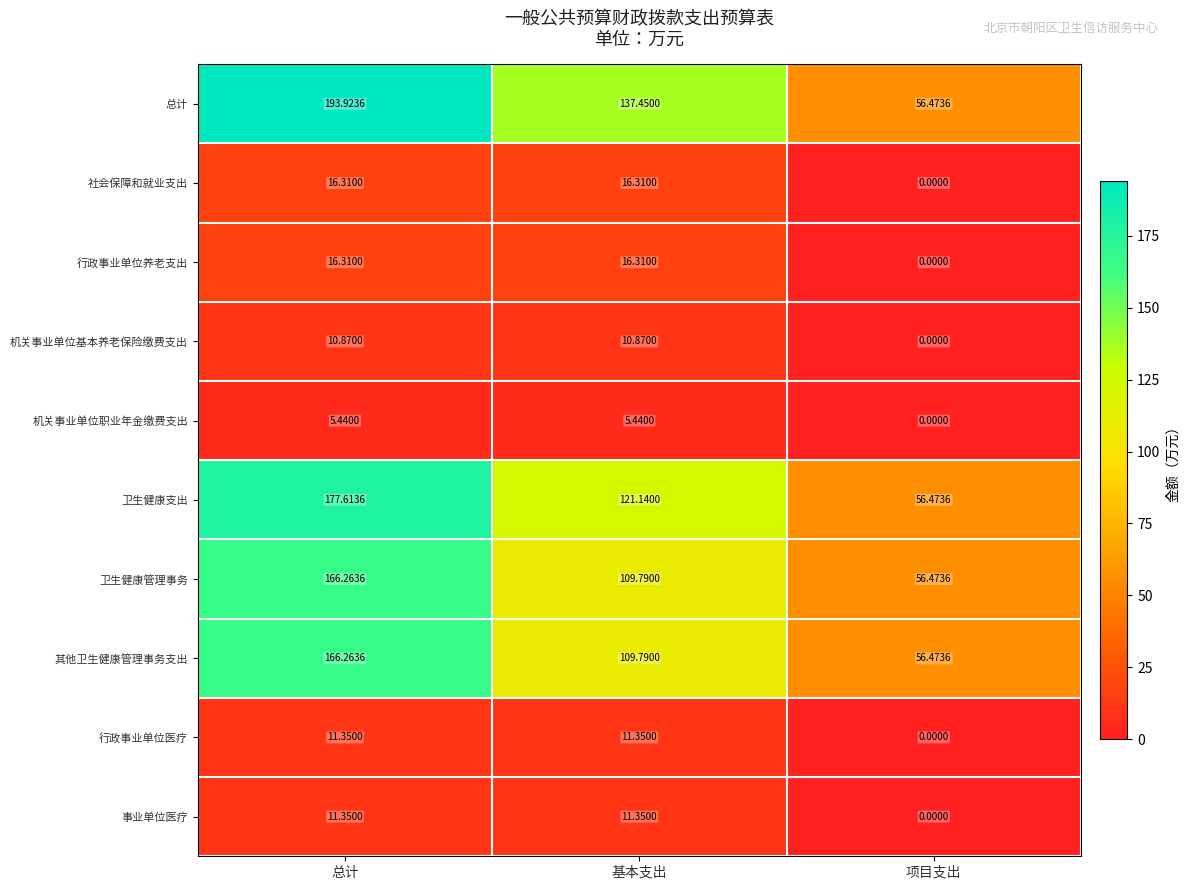

At which label does 行政事业单位养老支出 first exceed 16?

总计